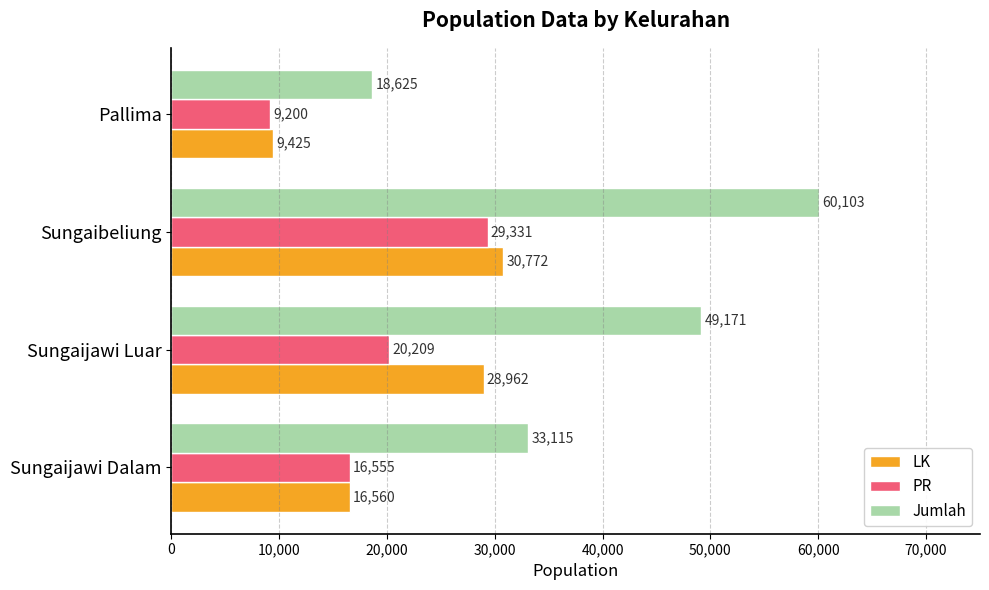

What is the spread (max minus min) of values at Sungaijawi Luar?

28962